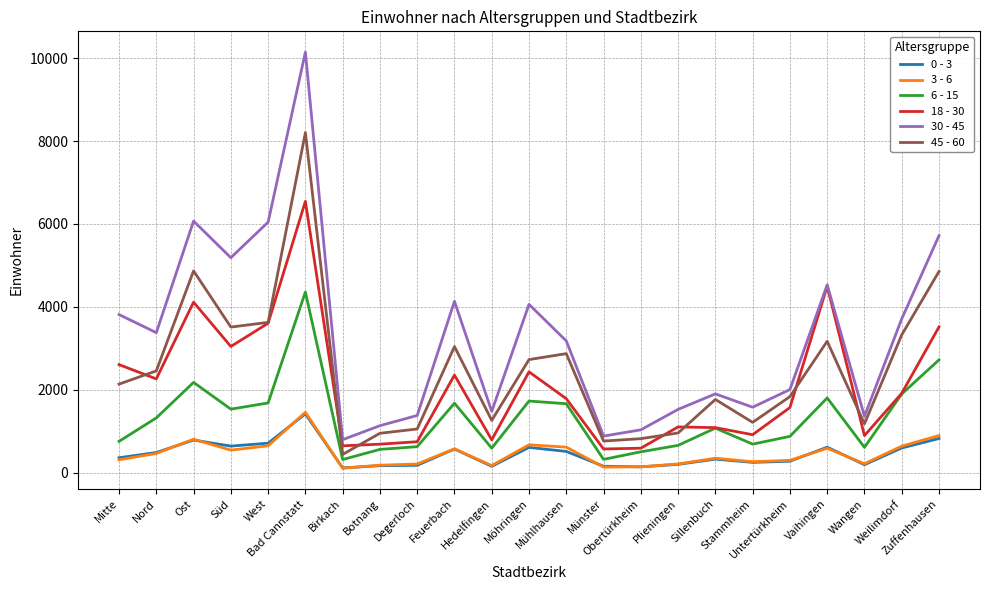

True or false: 18 - 30 and 0 - 3 intersect in this chart.

False